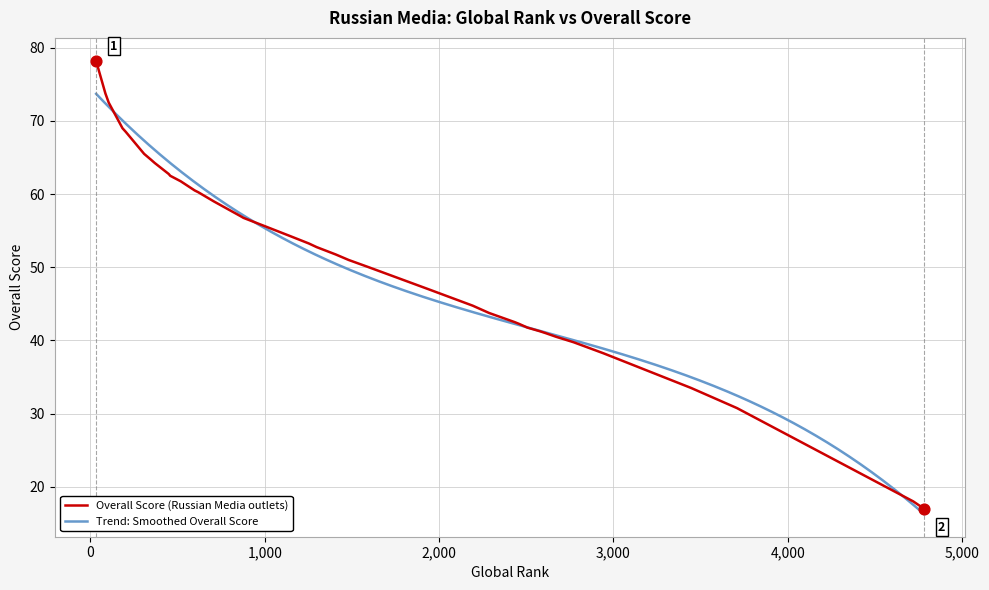

Between soccer.ru and Svobodnaya pressa, which is larger?

Svobodnaya pressa